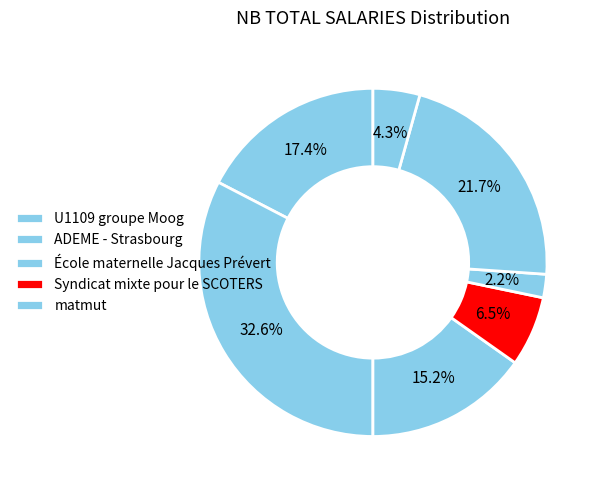

How many segments does this pie chart have?

7